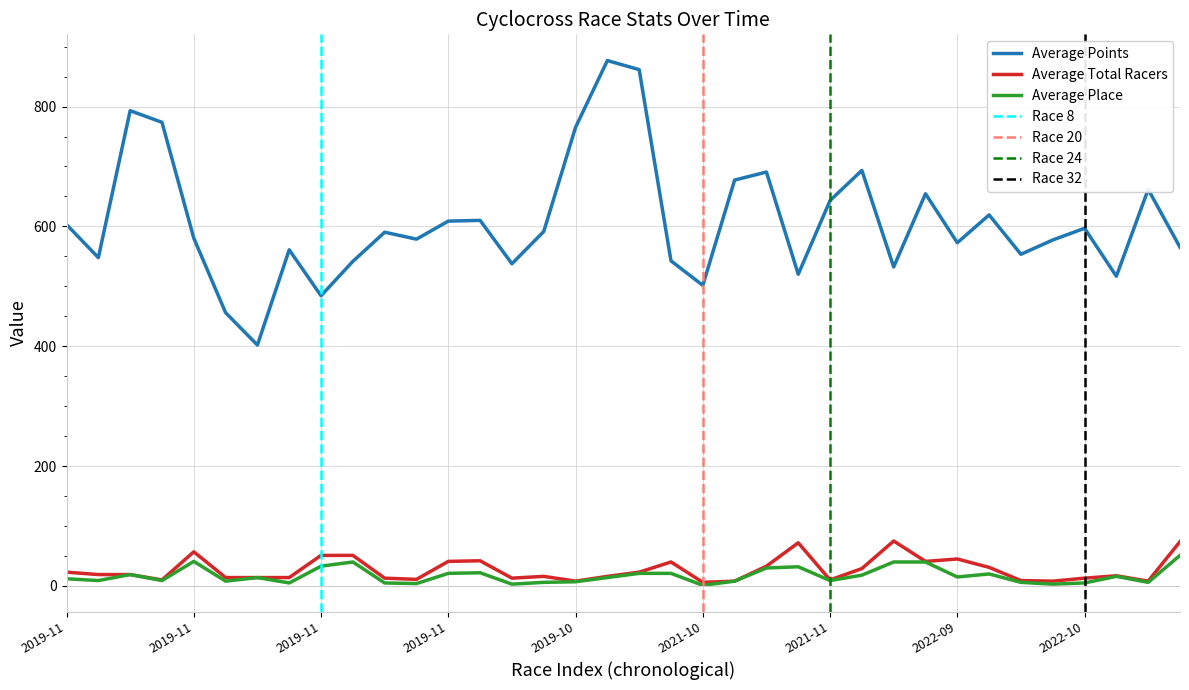

How many values in the Average Place series are below 14?

17